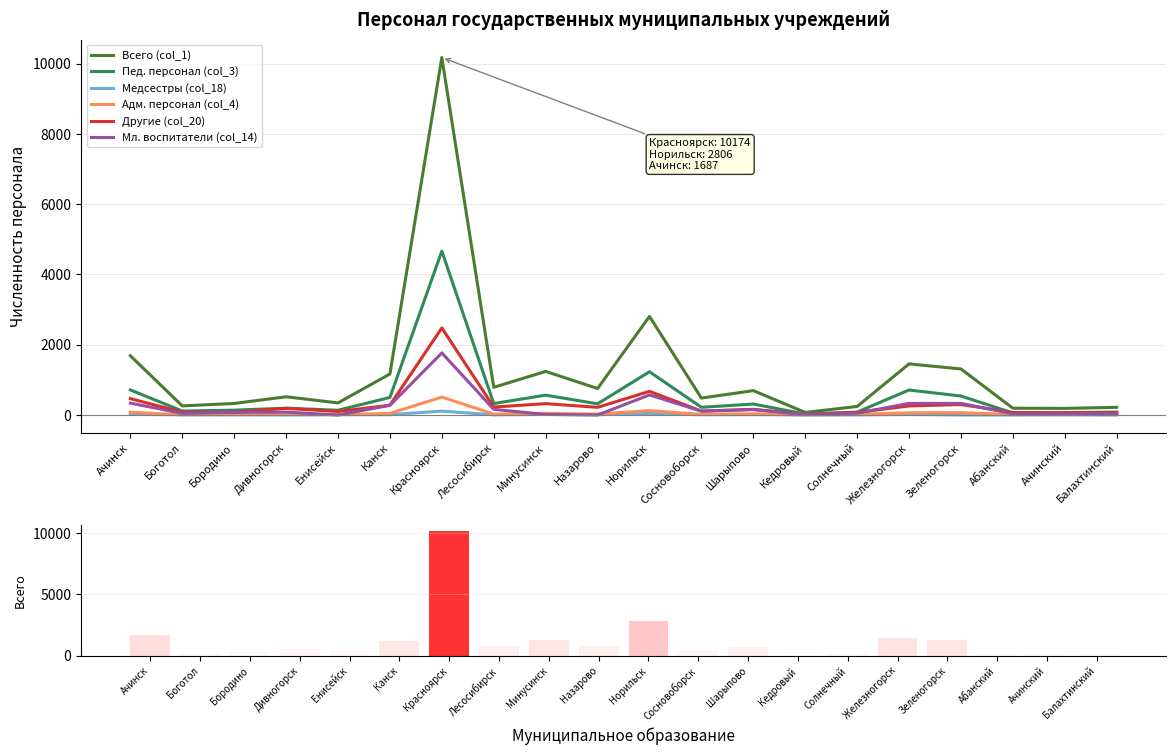

What are all the series names shown in the legend?

Всего (col_1), Пед. персонал (col_3), Медсестры (col_18), Адм. персонал (col_4), Другие (col_20), Мл. воспитатели (col_14)